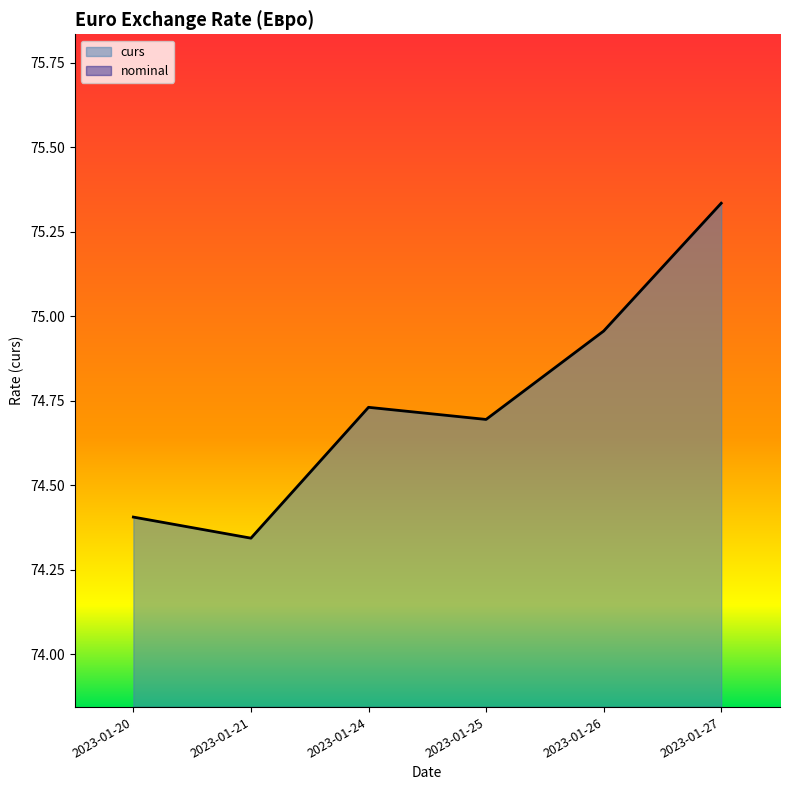

Does the chart have visible grid lines?

No